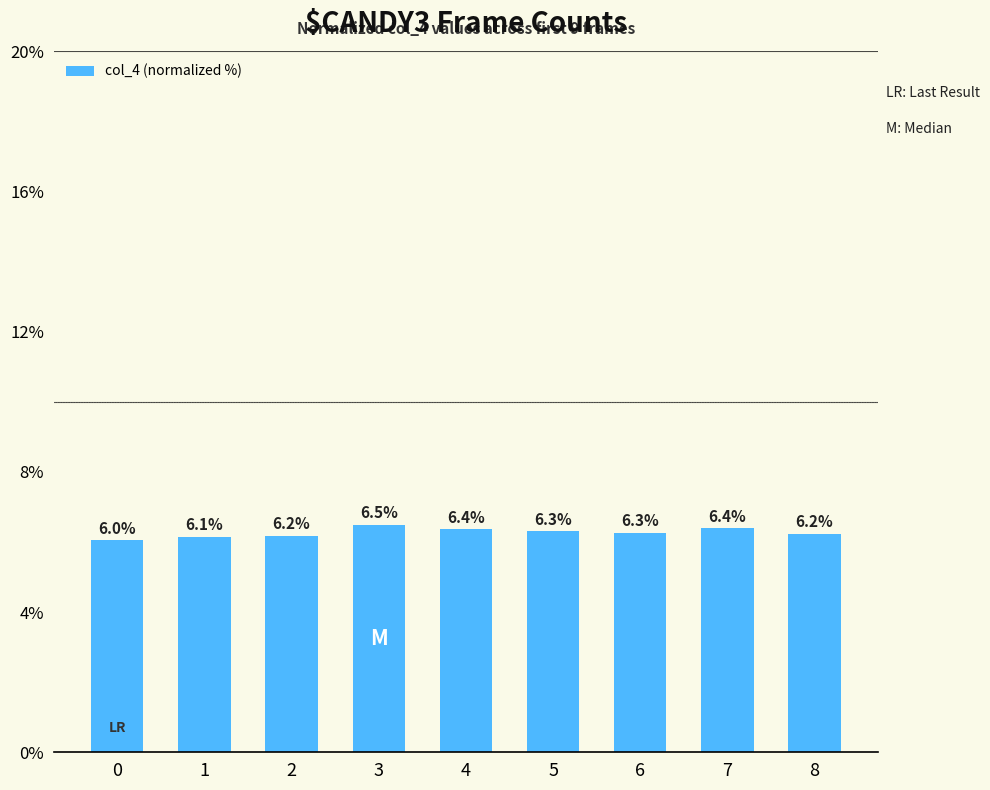

Reading left to right, extract all data points from this chart.

6.0	6.1	6.2	6.5	6.4	6.3	6.3	6.4	6.2